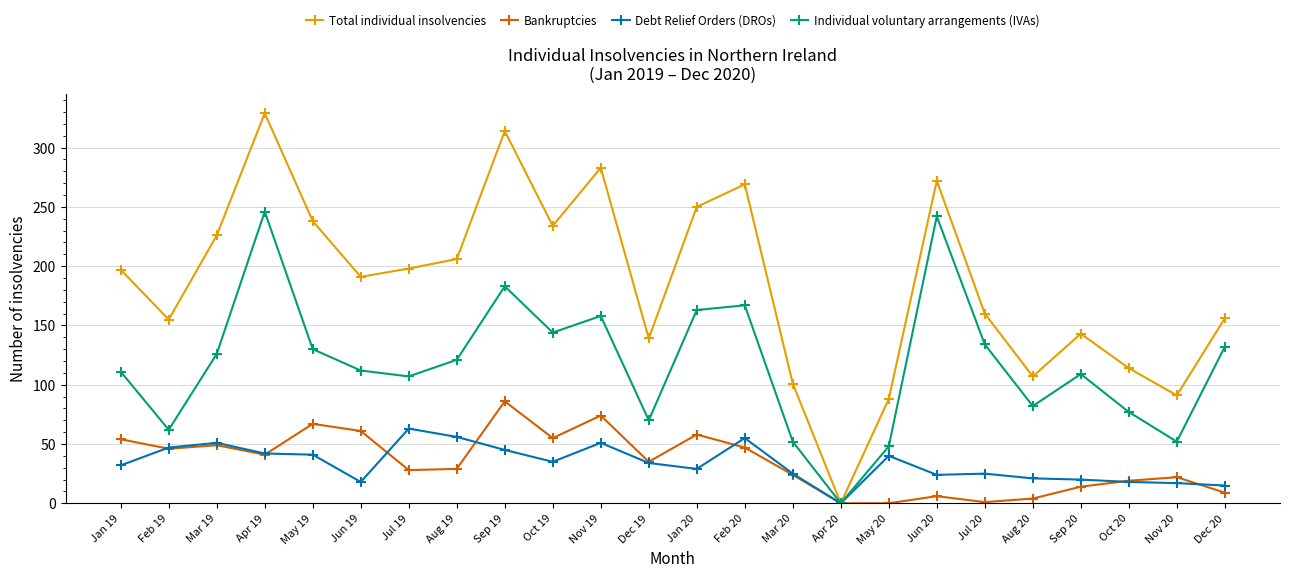

Rank the series by their maximum value, from highest to lowest.

Total individual insolvencies, Individual voluntary arrangements (IVAs), Bankruptcies, Debt Relief Orders (DROs)